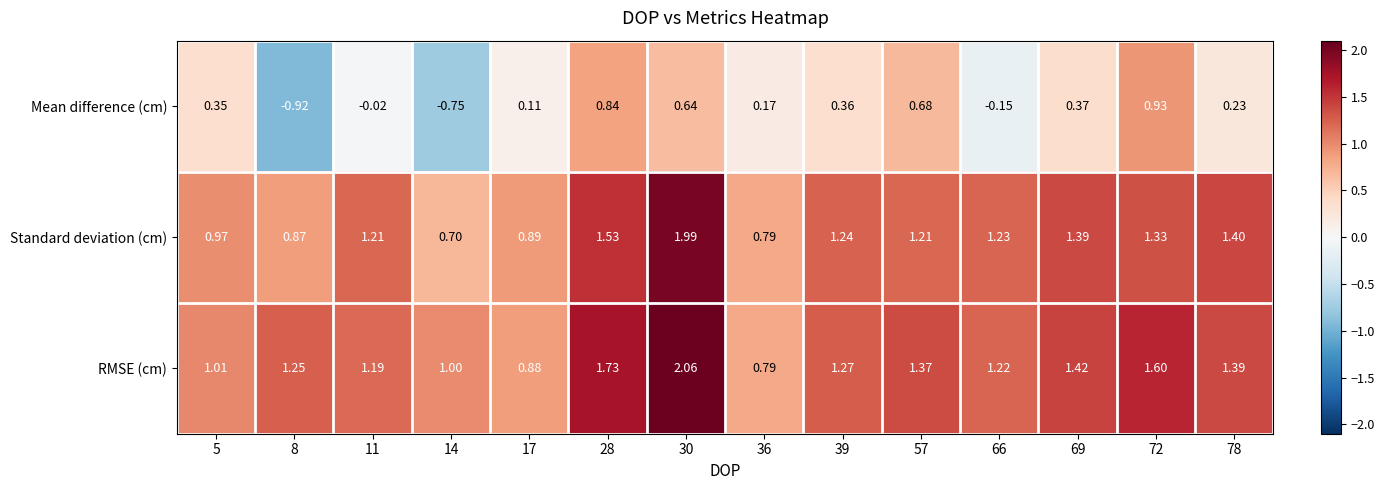

List the series in order of their peak value, highest first.

RMSE (cm), Standard deviation (cm), Mean difference (cm)